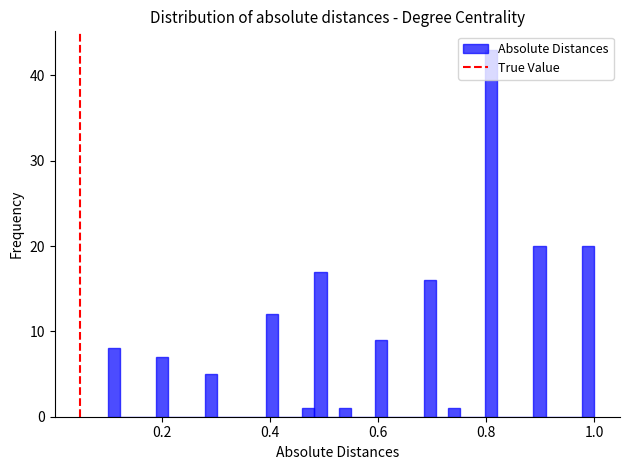

Around what value on the x-axis is the tallest bar? Give the approximate position of its centre, as read against the axis.

0.80